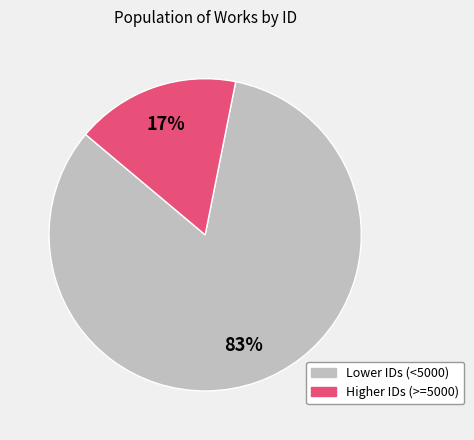

Is there a majority slice in this chart?

Yes